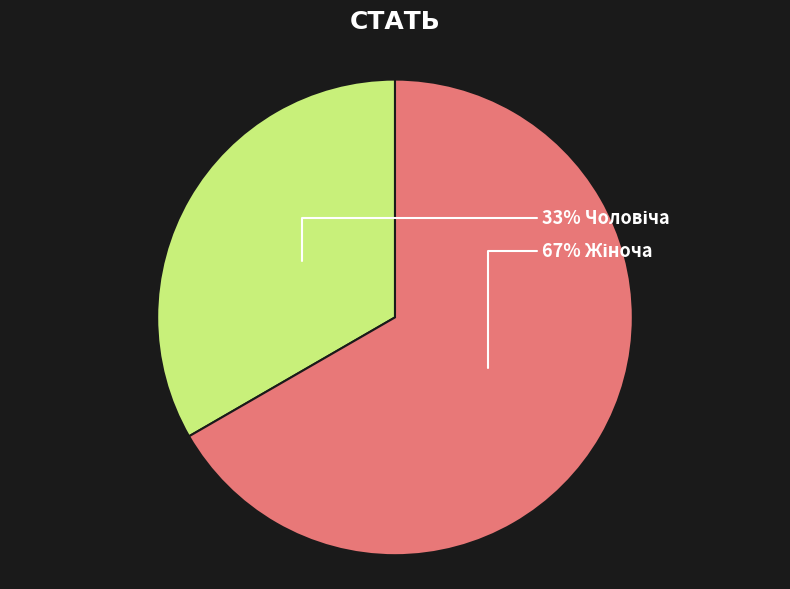

To the nearest percent, what is the average slice percentage?

50%